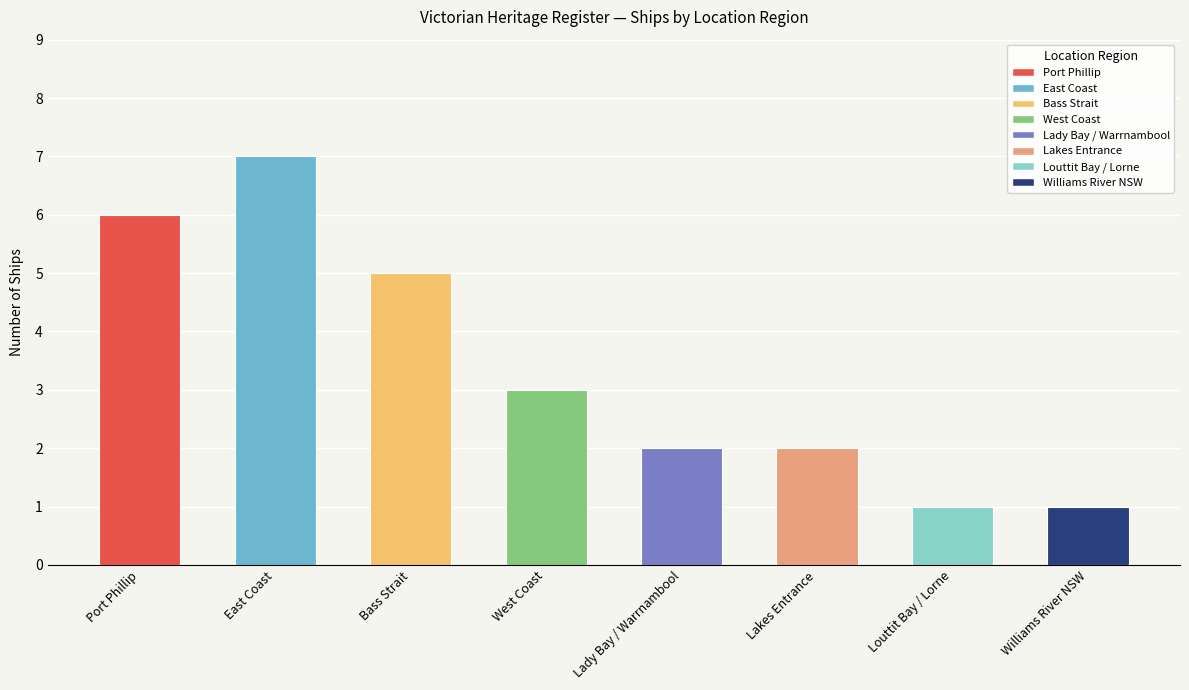

Approximately how many times larger is the value at Lakes Entrance compared to Bass Strait?

0.4